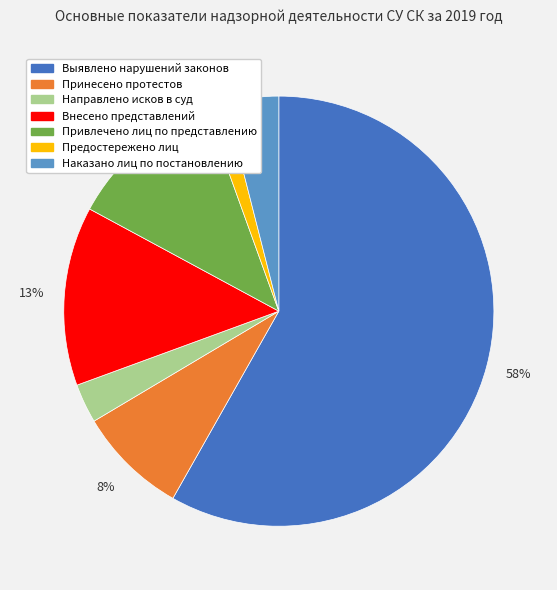

Is Выявлено нарушений законов the majority of the pie?

Yes